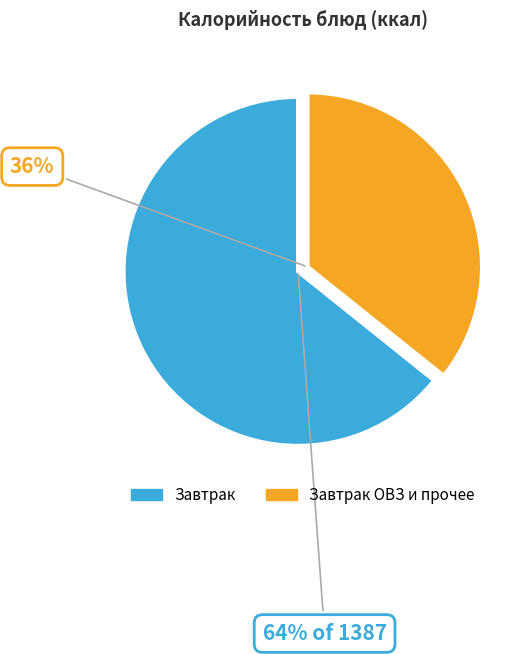

True or false: Мандарин accounts for 1% of the total.

False